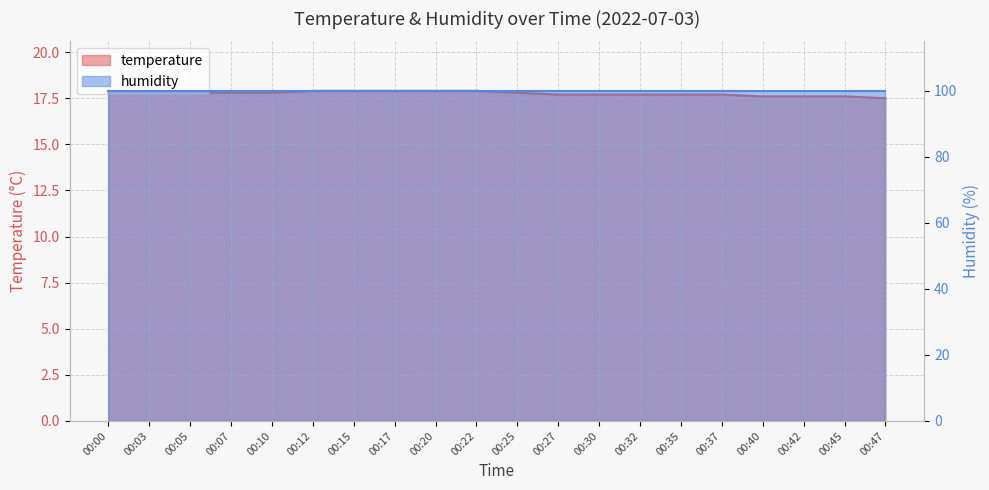

What is the ratio of the value at 00:37 to the value at 00:03?

1.0